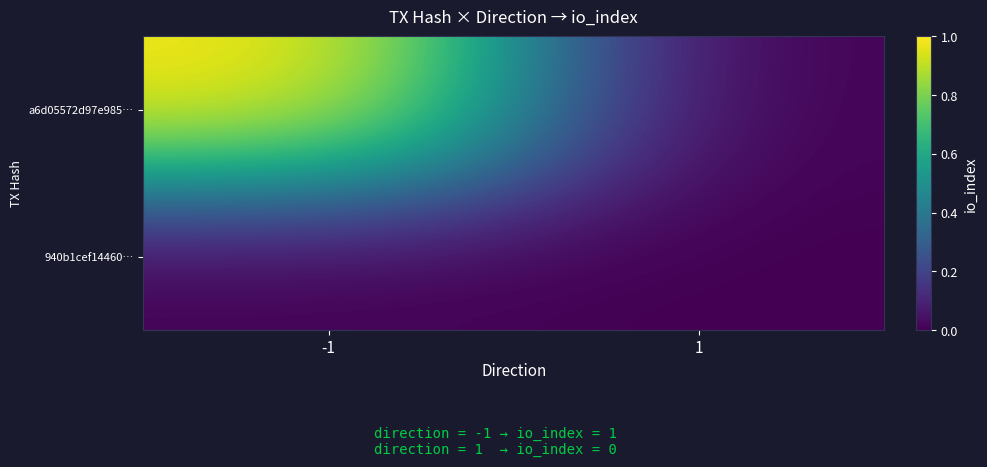

Reading left to right, what are all the values shown in this chart?

a6d05572d97e985…: -1=1	1=0
940b1cef14460…: -1=0	1=0